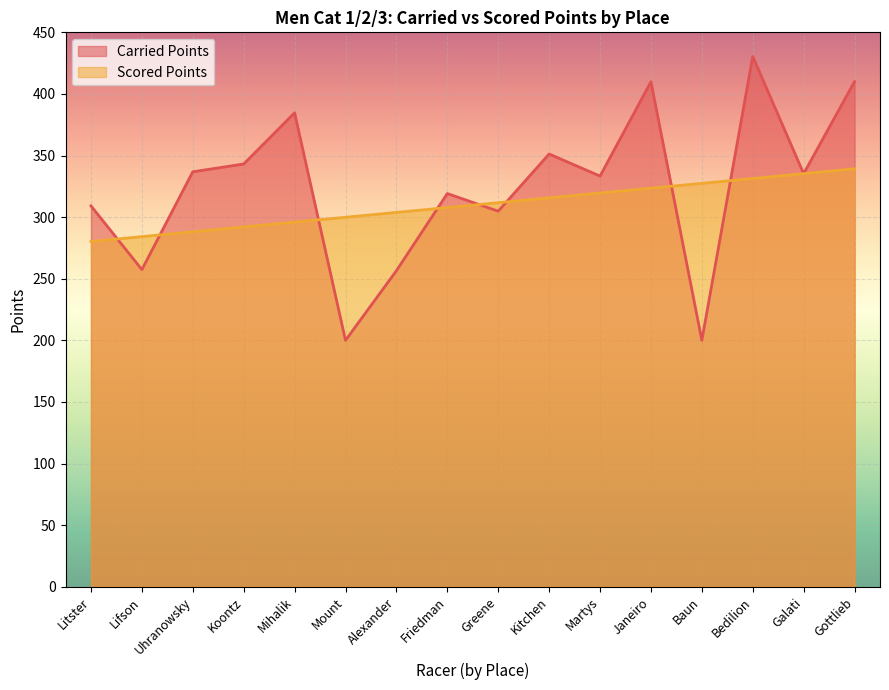

Does the chart display data point markers on the line(s)?

No